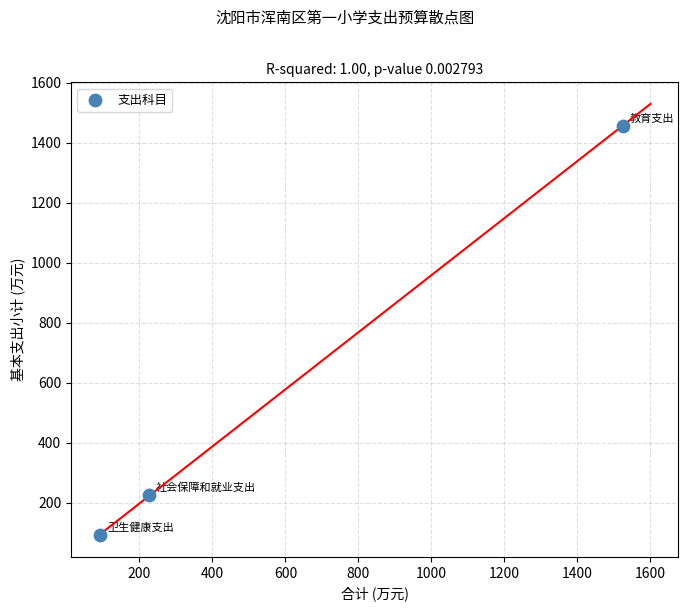

What is the average X value?

614.7